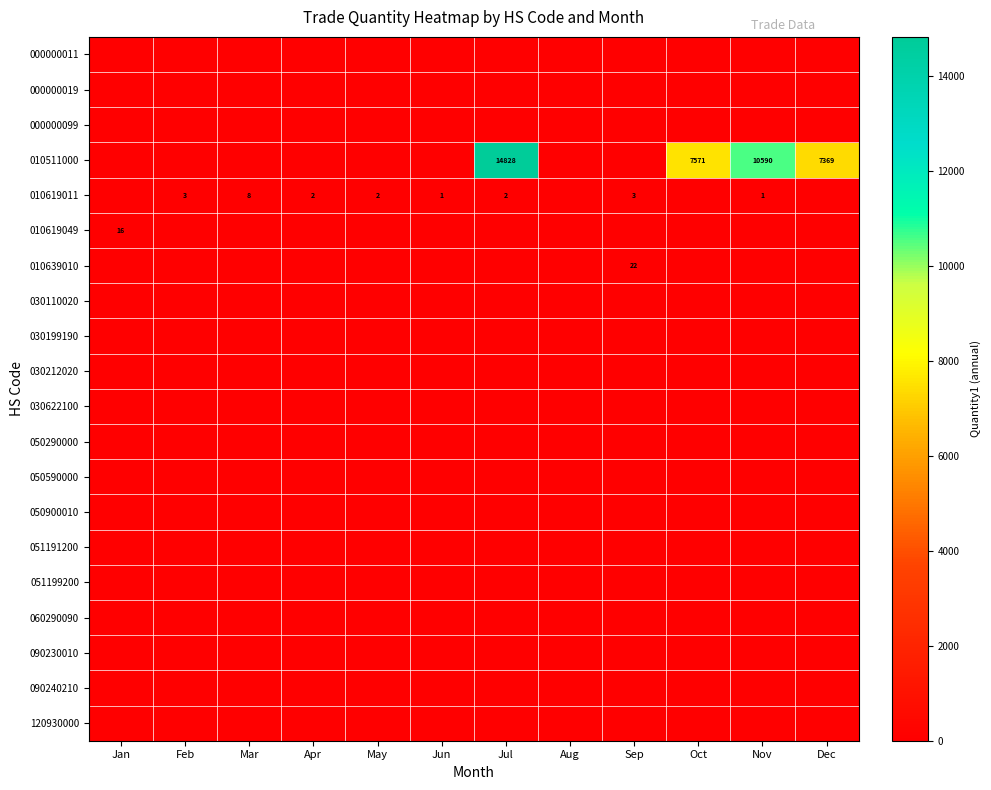

Which series changed the most between Feb and May?

010619011